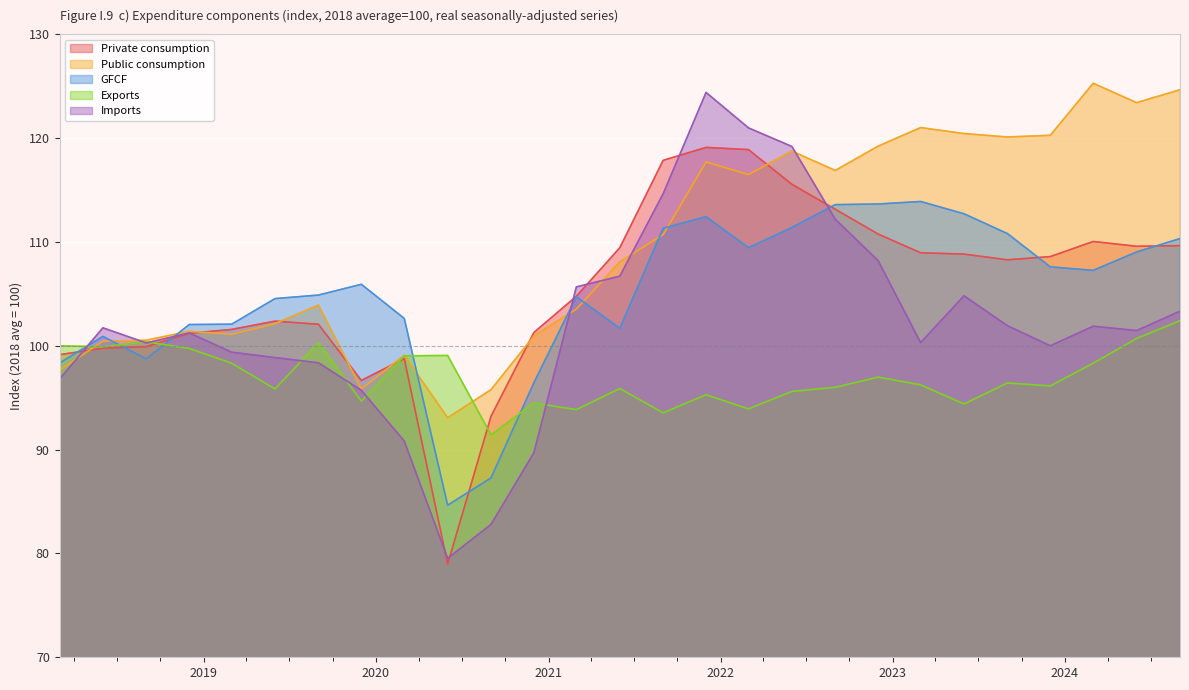

At 2022-06-01, list the series in order from largest to smallest.

Imports, Public consumption, Private consumption, GFCF, Exports